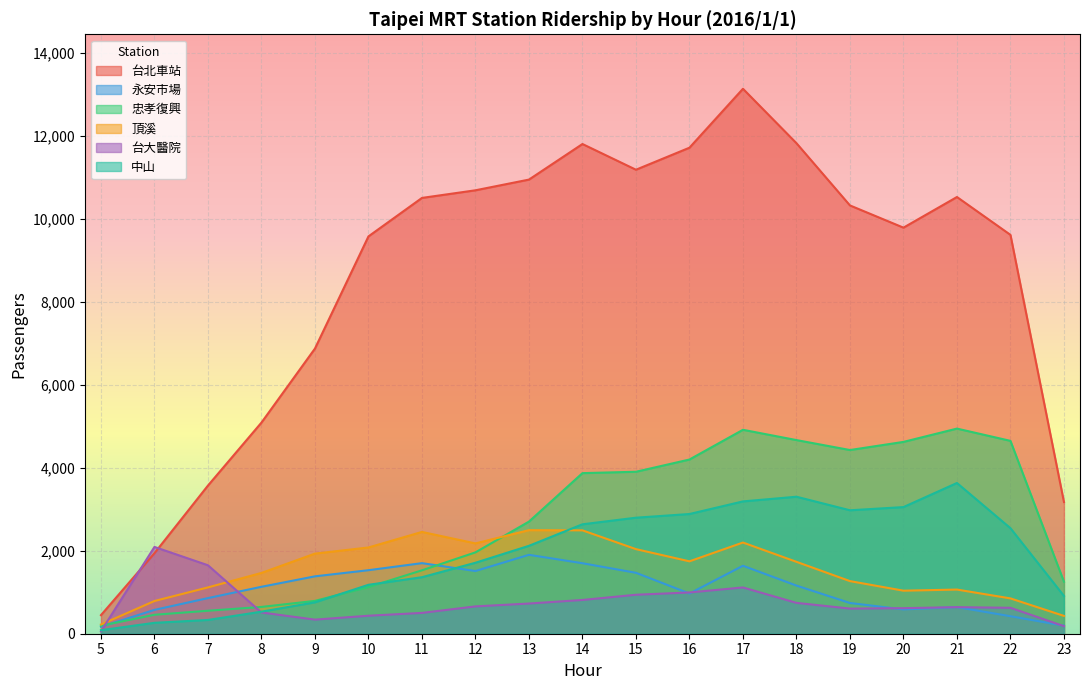

At 8, list the series in order from smallest to largest.

台大醫院, 中山, 忠孝復興, 永安市場, 頂溪, 台北車站